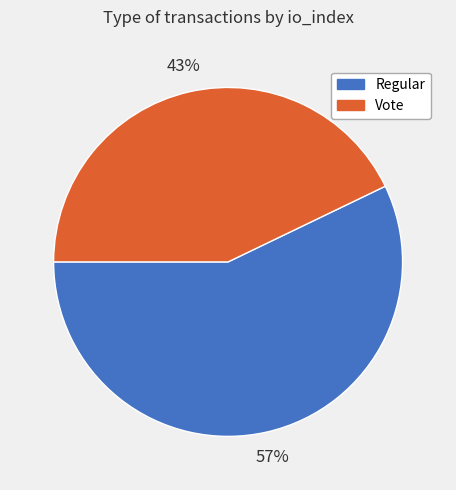

Which category accounts for the majority?

Regular